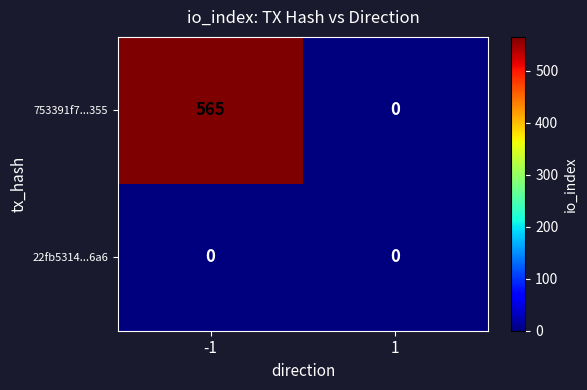

The 22fb5314...6a6 series shows 0 at 1. True or false?

True